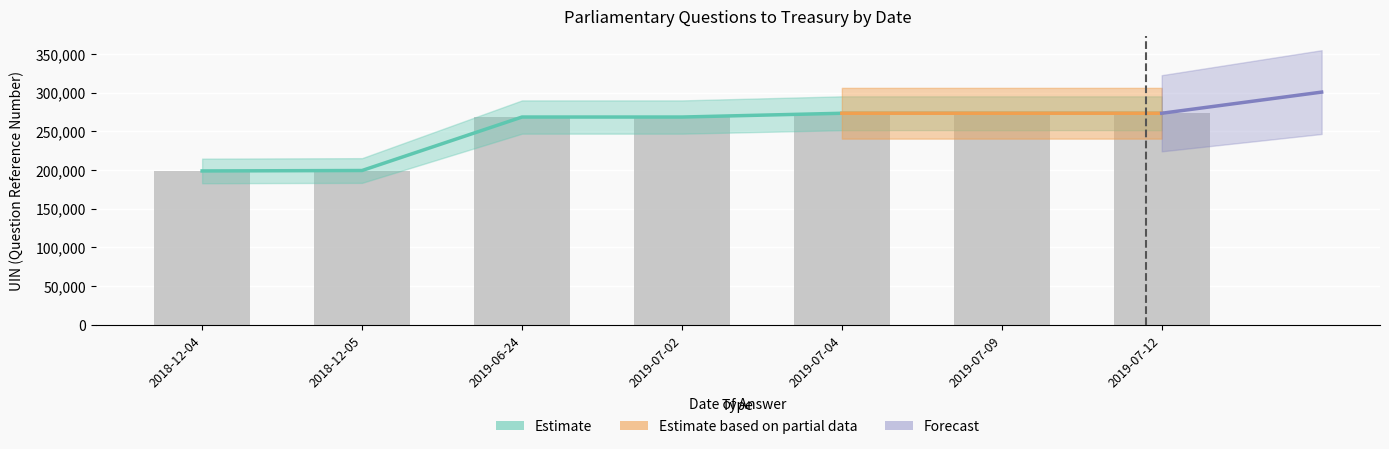

At which label is the value closest to 236176?

2019-06-24